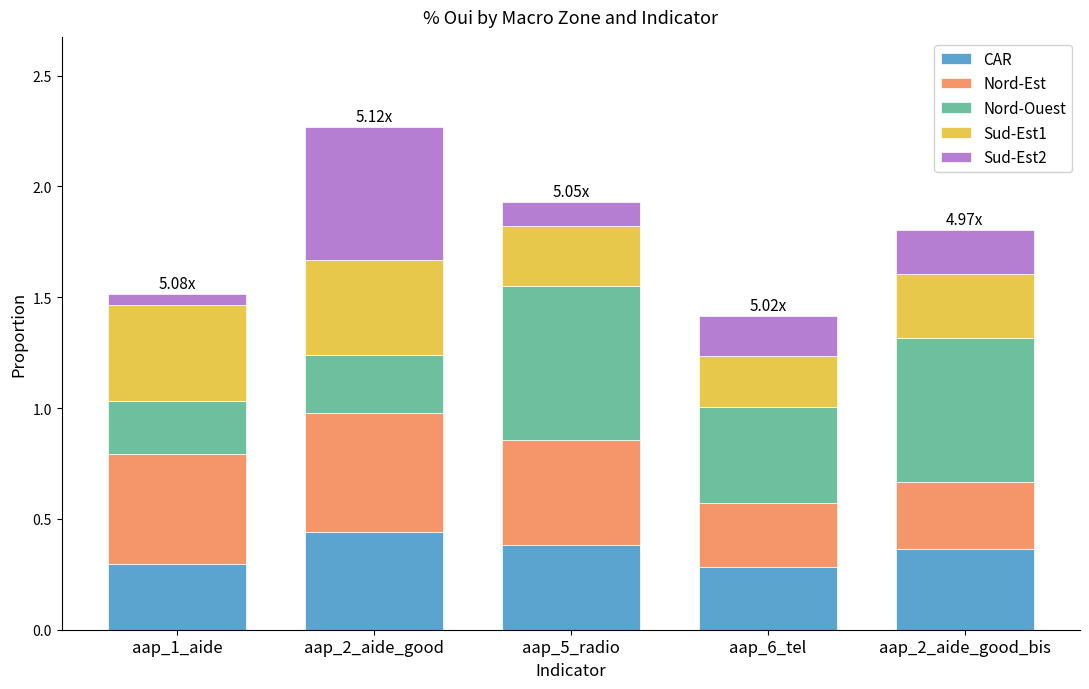

What are all the series names shown in the legend?

CAR, Nord-Est, Nord-Ouest, Sud-Est1, Sud-Est2